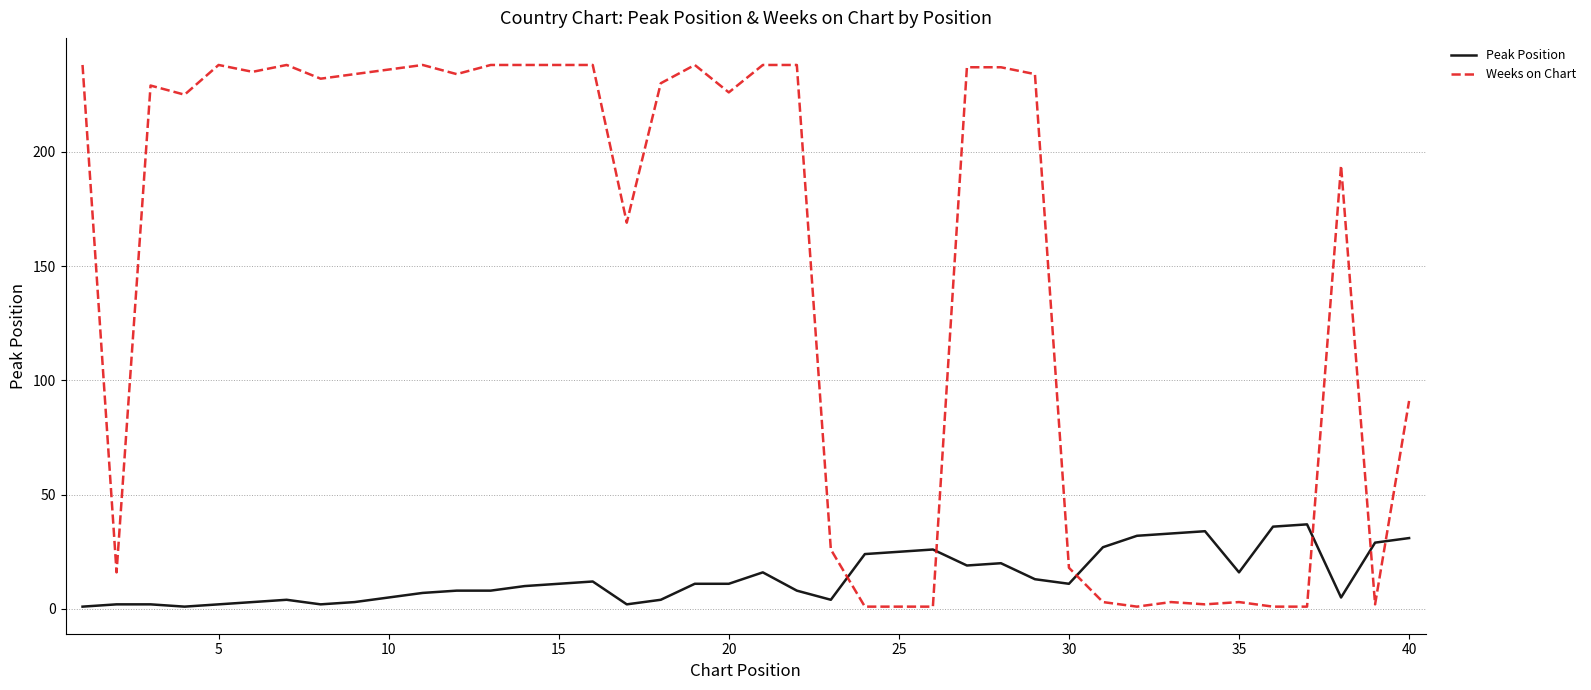

List the series in order of their overall mean, lowest first.

Peak Position, Weeks on Chart